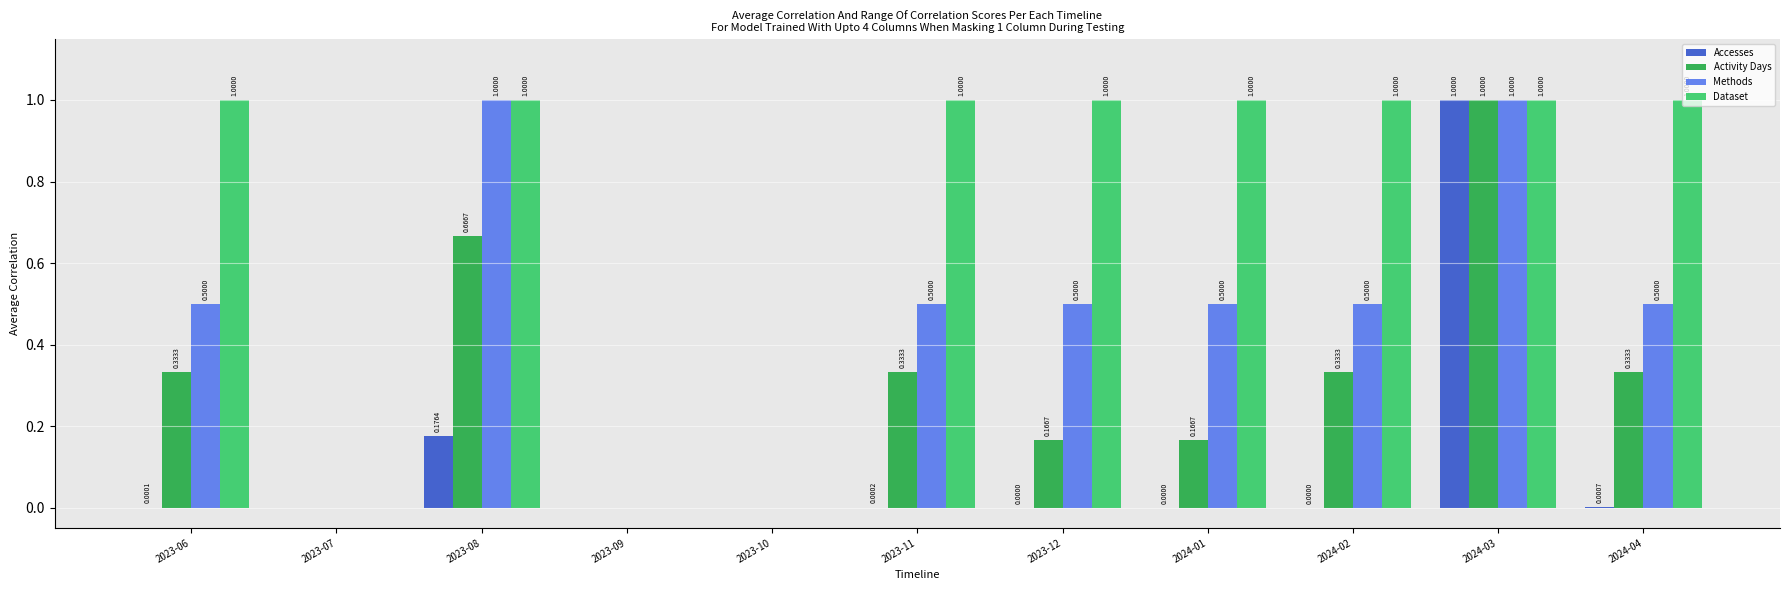

What is the average value of the Accesses series?

0.1